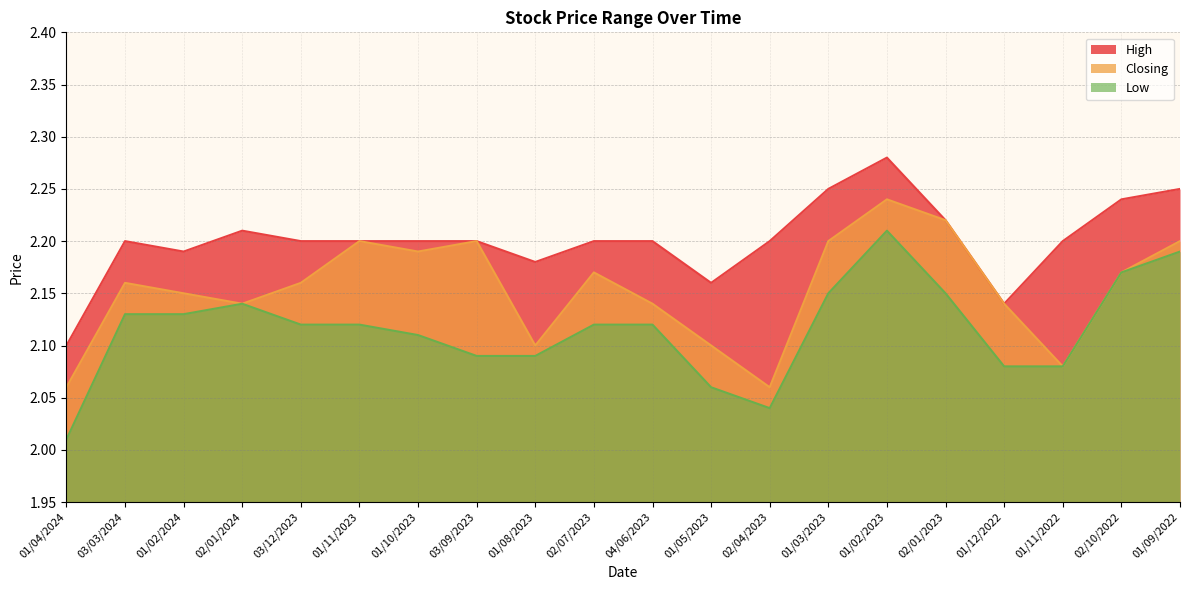

What value does the High series have at 01/02/2023?

2.3